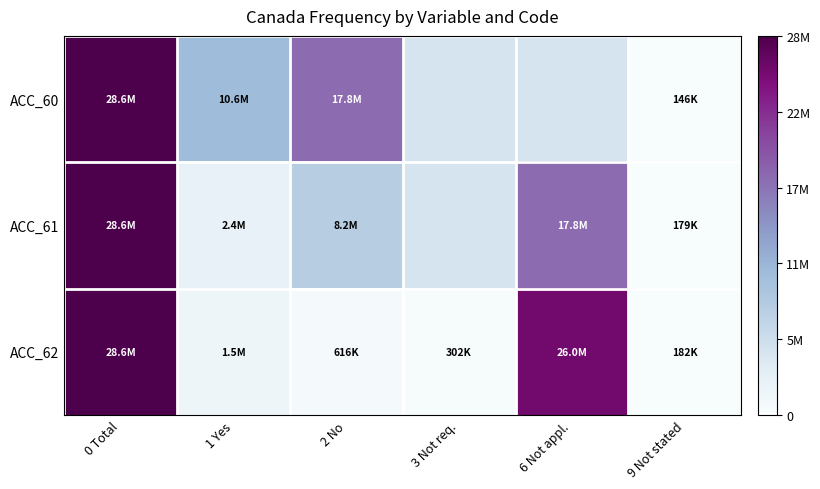

Which series has the largest range (max minus min)?

ACC_60